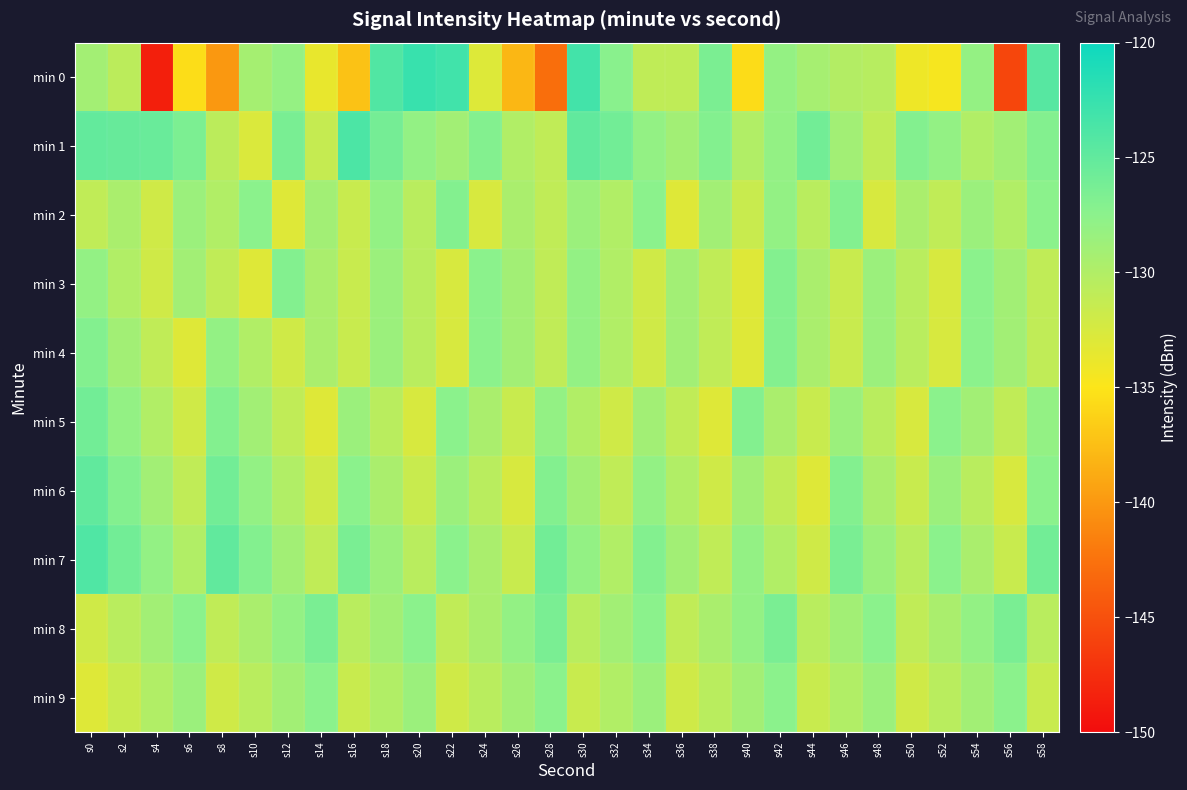

Reading left to right, list all the values displayed in this chart.

min 0: s0=-129.1	s2=-130.7	s4=-148.6	s6=-135.5	s8=-140.0	s10=-129.2	s12=-128.1	s14=-133.7	s16=-137.2	s18=-124.1	s20=-122.6	s22=-123.1	s24=-132.9	s26=-138.0	s28=-142.8	s30=-123.3	s32=-127.4	s34=-130.9	s36=-130.9	s38=-126.5	s40=-135.6	s42=-128.1	s44=-129.3	s46=-130.1	s48=-130.4	s50=-134.1	s52=-134.6	s54=-128.0	s56=-145.8	s58=-124.4
min 1: s0=-125.1	s2=-125.4	s4=-125.4	s6=-126.6	s8=-130.7	s10=-132.7	s12=-126.4	s14=-131.3	s16=-123.8	s18=-126.2	s20=-128.0	s22=-129.0	s24=-127.0	s26=-130.0	s28=-131.0	s30=-125.0	s32=-126.0	s34=-128.0	s36=-129.0	s38=-127.0	s40=-130.0	s42=-128.0	s44=-126.0	s46=-129.0	s48=-131.0	s50=-127.0	s52=-128.0	s54=-130.0	s56=-129.0	s58=-127.0
min 2: s0=-131.0	s2=-129.5	s4=-132.0	s6=-128.5	s8=-130.0	s10=-127.5	s12=-133.0	s14=-129.0	s16=-131.5	s18=-128.0	s20=-130.5	s22=-127.0	s24=-132.5	s26=-129.5	s28=-131.0	s30=-128.5	s32=-130.0	s34=-127.5	s36=-133.0	s38=-129.0	s40=-131.5	s42=-128.0	s44=-130.5	s46=-127.0	s48=-132.5	s50=-129.5	s52=-131.0	s54=-128.5	s56=-130.0	s58=-127.5
min 3: s0=-128.0	s2=-130.0	s4=-132.0	s6=-129.0	s8=-131.0	s10=-133.0	s12=-127.0	s14=-129.5	s16=-131.5	s18=-128.5	s20=-130.5	s22=-132.5	s24=-127.5	s26=-129.0	s28=-131.0	s30=-128.0	s32=-130.0	s34=-132.0	s36=-129.0	s38=-131.0	s40=-133.0	s42=-127.0	s44=-129.5	s46=-131.5	s48=-128.5	s50=-130.5	s52=-132.5	s54=-127.5	s56=-129.0	s58=-131.0
min 4: s0=-127.0	s2=-129.0	s4=-131.0	s6=-133.0	s8=-128.0	s10=-130.0	s12=-132.0	s14=-129.5	s16=-131.5	s18=-128.5	s20=-130.5	s22=-132.5	s24=-127.5	s26=-129.0	s28=-131.0	s30=-128.0	s32=-130.0	s34=-132.0	s36=-129.0	s38=-131.0	s40=-133.0	s42=-127.0	s44=-129.5	s46=-131.5	s48=-128.5	s50=-130.5	s52=-132.5	s54=-127.5	s56=-129.0	s58=-131.0
min 5: s0=-126.0	s2=-128.0	s4=-130.0	s6=-132.0	s8=-127.0	s10=-129.0	s12=-131.0	s14=-133.0	s16=-128.5	s18=-130.5	s20=-132.5	s22=-127.5	s24=-129.5	s26=-131.5	s28=-128.0	s30=-130.0	s32=-132.0	s34=-129.0	s36=-131.0	s38=-133.0	s40=-127.0	s42=-129.5	s44=-131.5	s46=-128.5	s48=-130.5	s50=-132.5	s52=-127.5	s54=-129.0	s56=-131.0	s58=-128.0
min 6: s0=-125.0	s2=-127.0	s4=-129.0	s6=-131.0	s8=-126.0	s10=-128.0	s12=-130.0	s14=-132.0	s16=-127.5	s18=-129.5	s20=-131.5	s22=-128.5	s24=-130.5	s26=-132.5	s28=-127.0	s30=-129.0	s32=-131.0	s34=-128.0	s36=-130.0	s38=-132.0	s40=-129.0	s42=-131.0	s44=-133.0	s46=-127.0	s48=-129.5	s50=-131.5	s52=-128.5	s54=-130.5	s56=-132.5	s58=-127.5
min 7: s0=-124.0	s2=-126.0	s4=-128.0	s6=-130.0	s8=-125.0	s10=-127.0	s12=-129.0	s14=-131.0	s16=-126.5	s18=-128.5	s20=-130.5	s22=-127.5	s24=-129.5	s26=-131.5	s28=-126.0	s30=-128.0	s32=-130.0	s34=-127.0	s36=-129.0	s38=-131.0	s40=-128.0	s42=-130.0	s44=-132.0	s46=-126.5	s48=-128.5	s50=-130.5	s52=-127.5	s54=-129.5	s56=-131.5	s58=-126.0
min 8: s0=-132.0	s2=-130.5	s4=-129.0	s6=-127.5	s8=-131.0	s10=-129.5	s12=-128.0	s14=-126.5	s16=-130.5	s18=-129.0	s20=-127.5	s22=-131.0	s24=-129.5	s26=-128.0	s28=-126.5	s30=-130.5	s32=-129.0	s34=-127.5	s36=-131.0	s38=-129.5	s40=-128.0	s42=-126.5	s44=-130.5	s46=-129.0	s48=-127.5	s50=-131.0	s52=-129.5	s54=-128.0	s56=-126.5	s58=-130.5
min 9: s0=-133.0	s2=-131.5	s4=-130.0	s6=-128.5	s8=-132.0	s10=-130.5	s12=-129.0	s14=-127.5	s16=-131.5	s18=-130.0	s20=-128.5	s22=-132.0	s24=-130.5	s26=-129.0	s28=-127.5	s30=-131.5	s32=-130.0	s34=-128.5	s36=-132.0	s38=-130.5	s40=-129.0	s42=-127.5	s44=-131.5	s46=-130.0	s48=-128.5	s50=-132.0	s52=-130.5	s54=-129.0	s56=-127.5	s58=-131.5